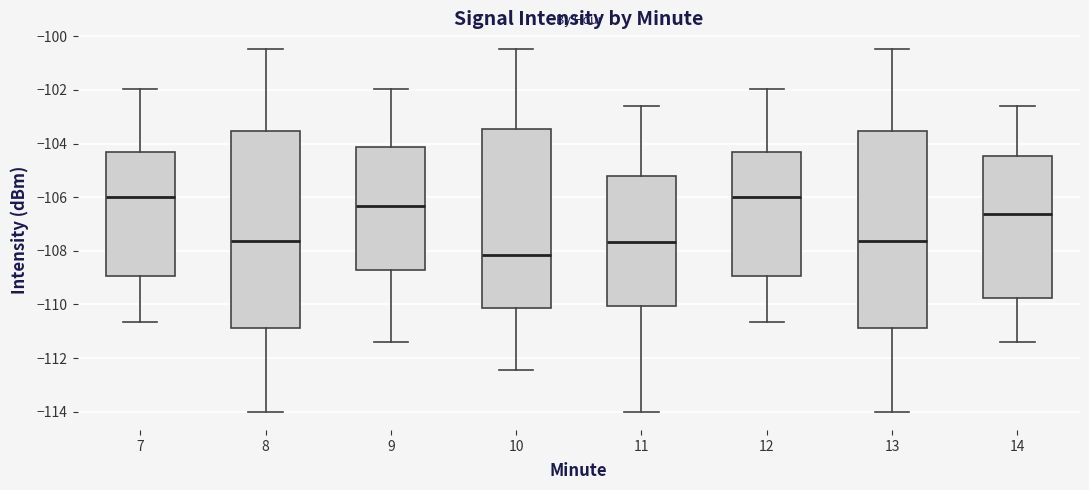

Where is the lower edge of the box at x = 14 on the y-axis? The values are not printed on the chart, so give them approximately, as read against the axis.

-109.8